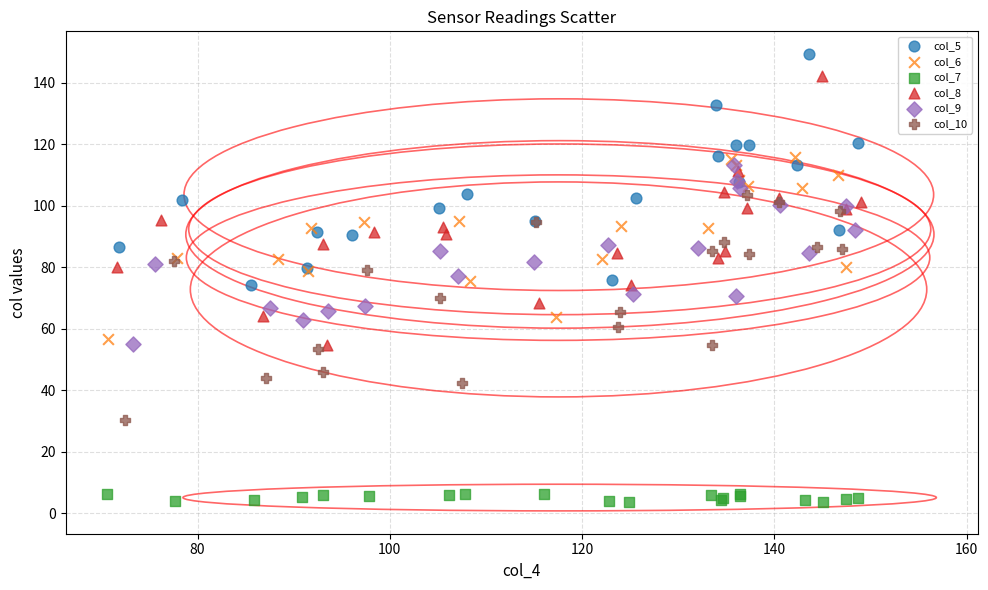

Which series contains the highest Y value?

col_5